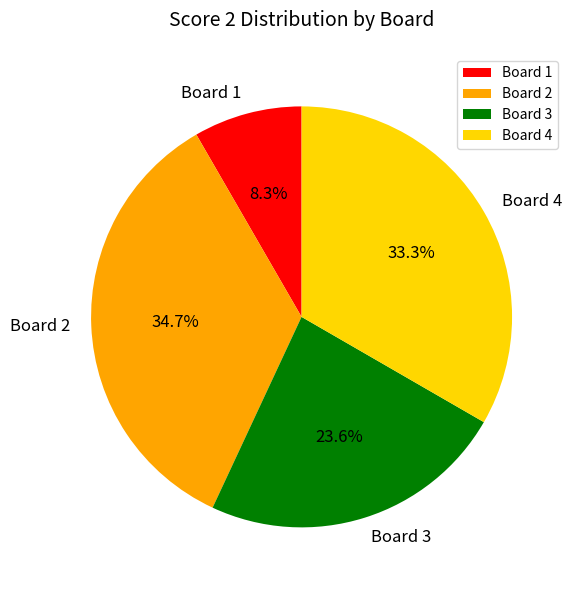

Is the sum of Board 1 and Board 4 greater than half?

No